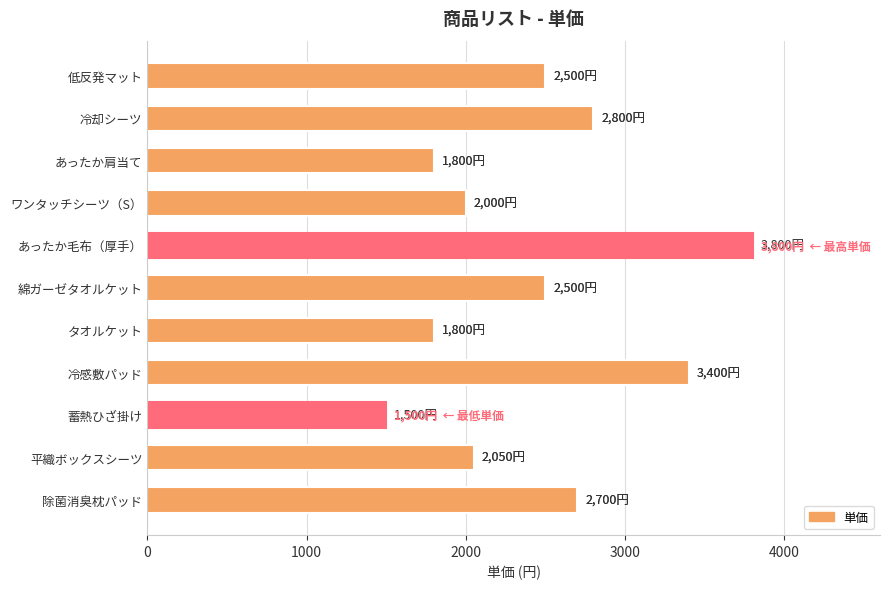

What is the difference between the maximum and minimum values?

2300